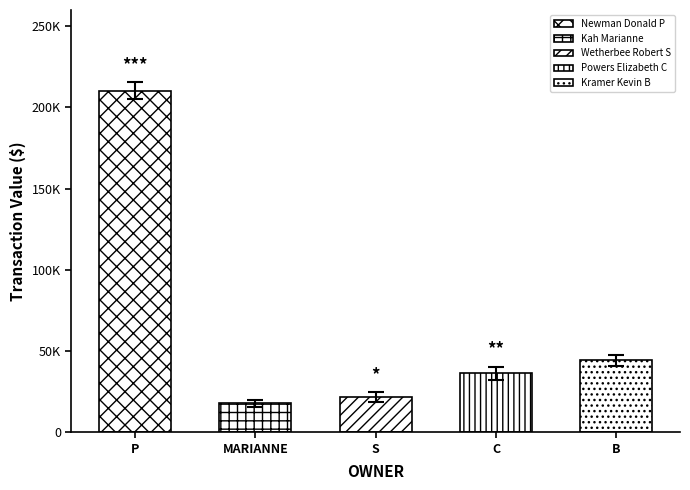

What is the difference between the values at Kramer Kevin B and Kah Marianne?

26388